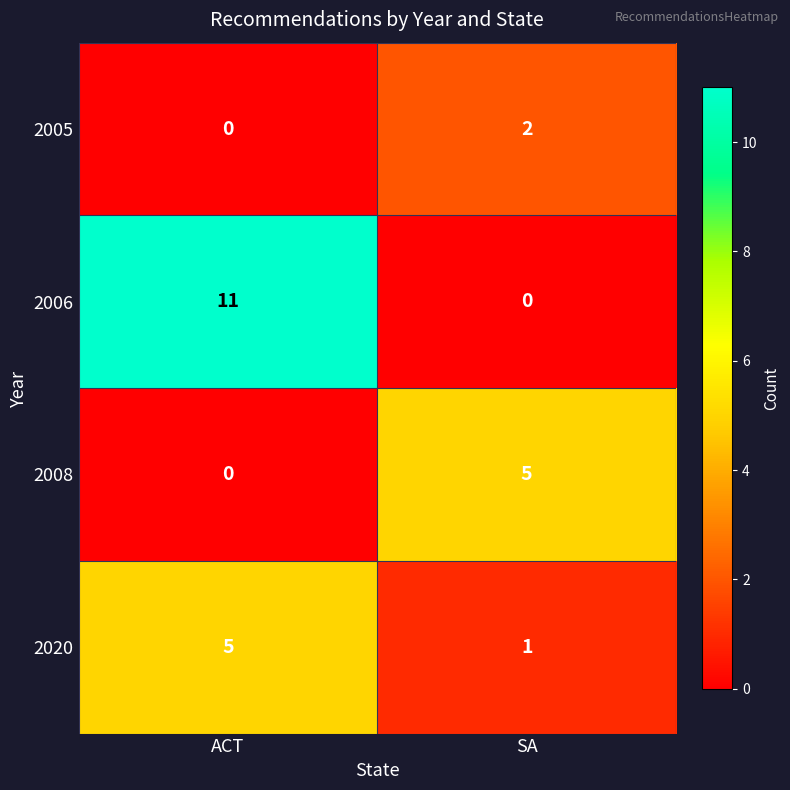

Which category has the highest value across all series?

ACT